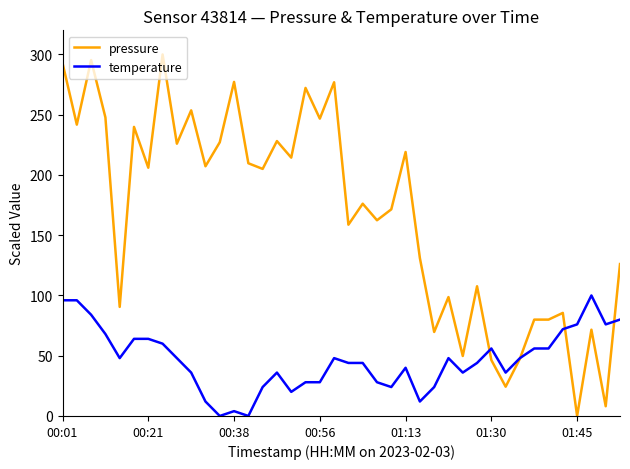

Rank the series by their average value, from lowest to highest.

temperature, pressure